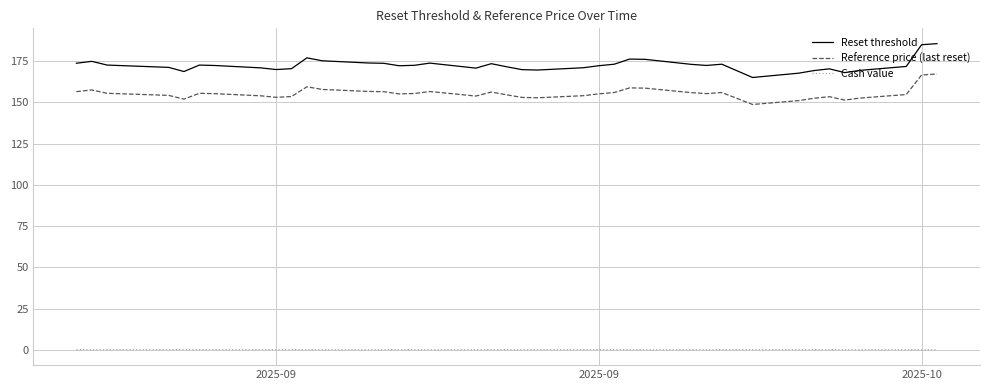

What is the difference between the maximum and minimum values in the Reference price (last reset) series?

18.5